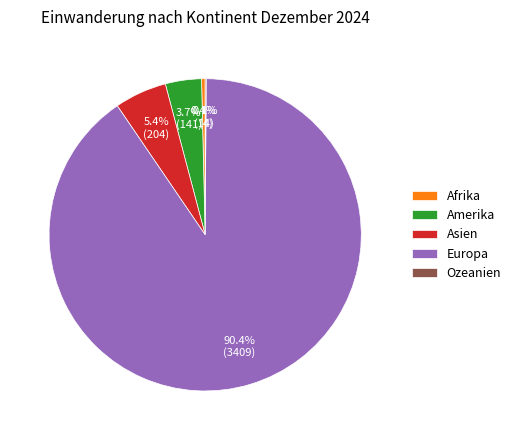

Which category has the biggest portion of the pie?

Europa